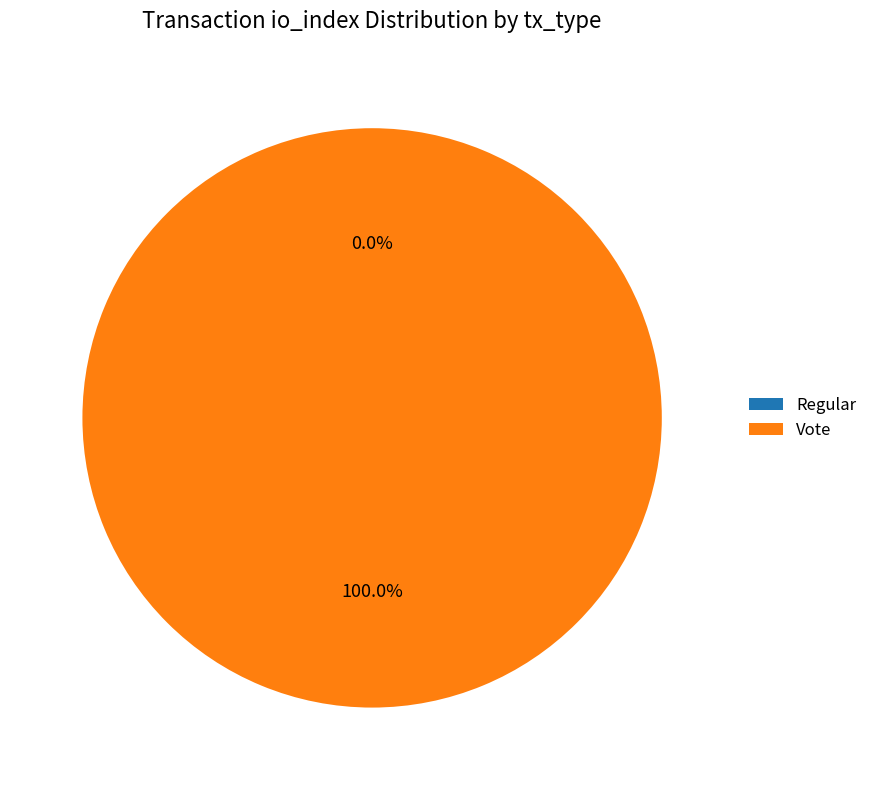

How many segments does this pie chart have?

2